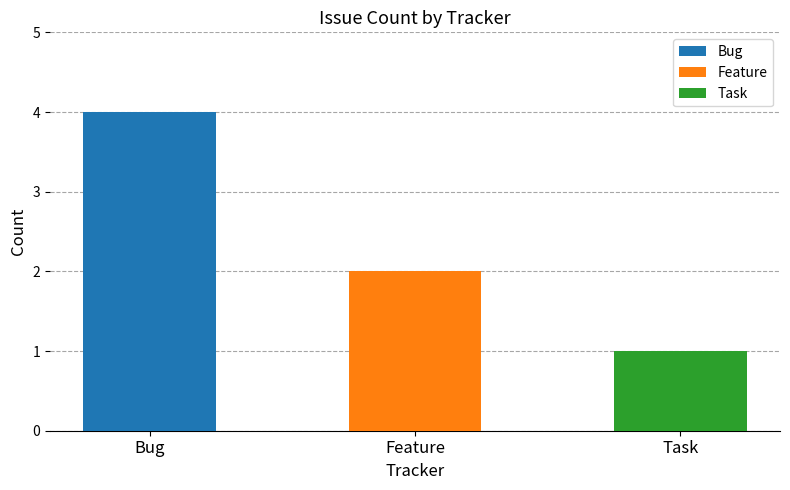

Reading right to left, list all the values displayed in this chart.

1	2	4